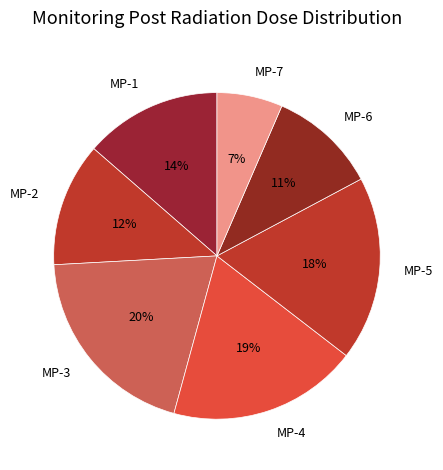

Is MP-7 the majority of the pie?

No